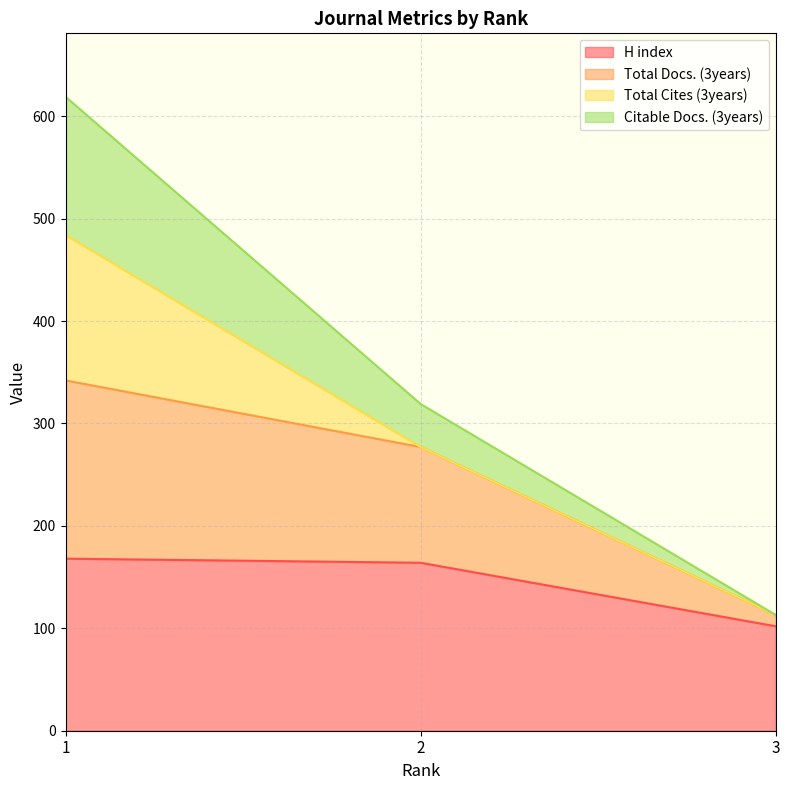

Is the value of Total Docs. (3years) at 1 greater than the value of H index at 1?

Yes